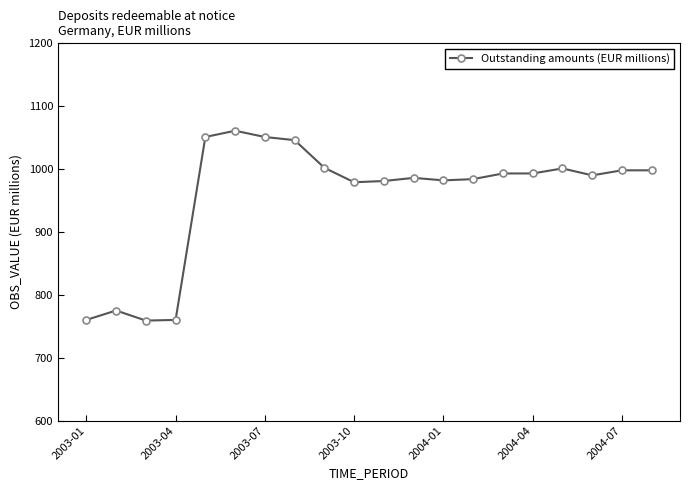

How many lines are shown in the chart?

1